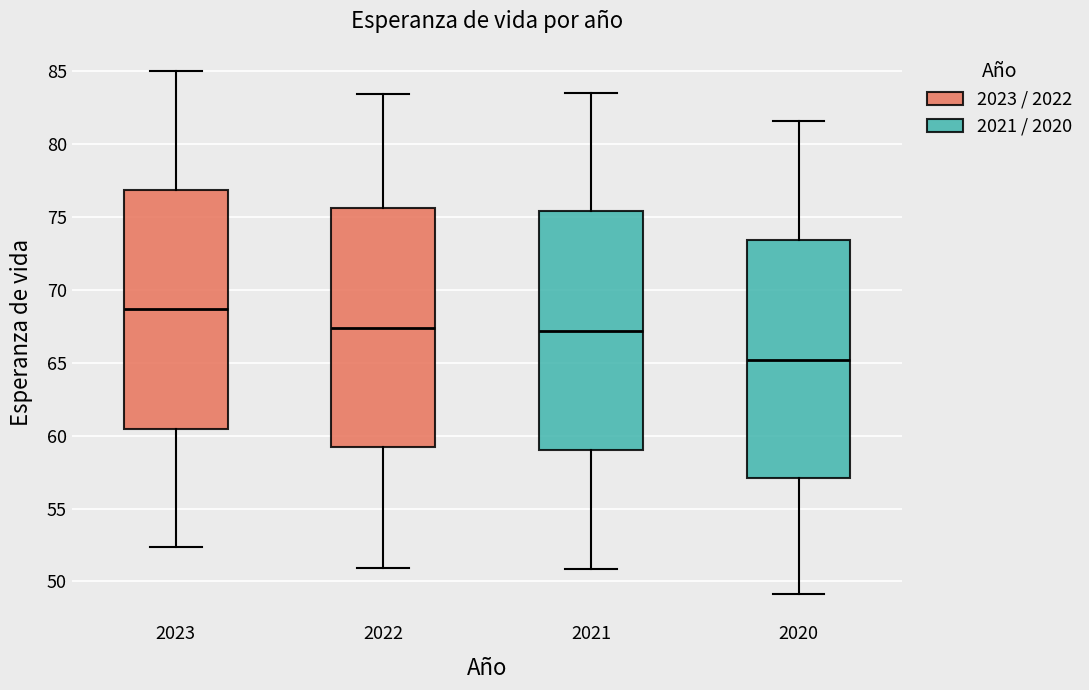

Reading left to right, read every box against the y-axis: the position of its median line, the range the box covers, and the ends of its whiskers. The values are not printed on the chart, so give them approximately, as read against the axis.

2023: median 68.5, box 60.5 to 77.0, whiskers 52.5 to 85.0
2022: median 67.5, box 59.0 to 75.5, whiskers 51.0 to 83.5
2021: median 67.0, box 59.0 to 75.5, whiskers 51.0 to 83.5
2020: median 65.0, box 57.0 to 73.5, whiskers 49.0 to 81.5